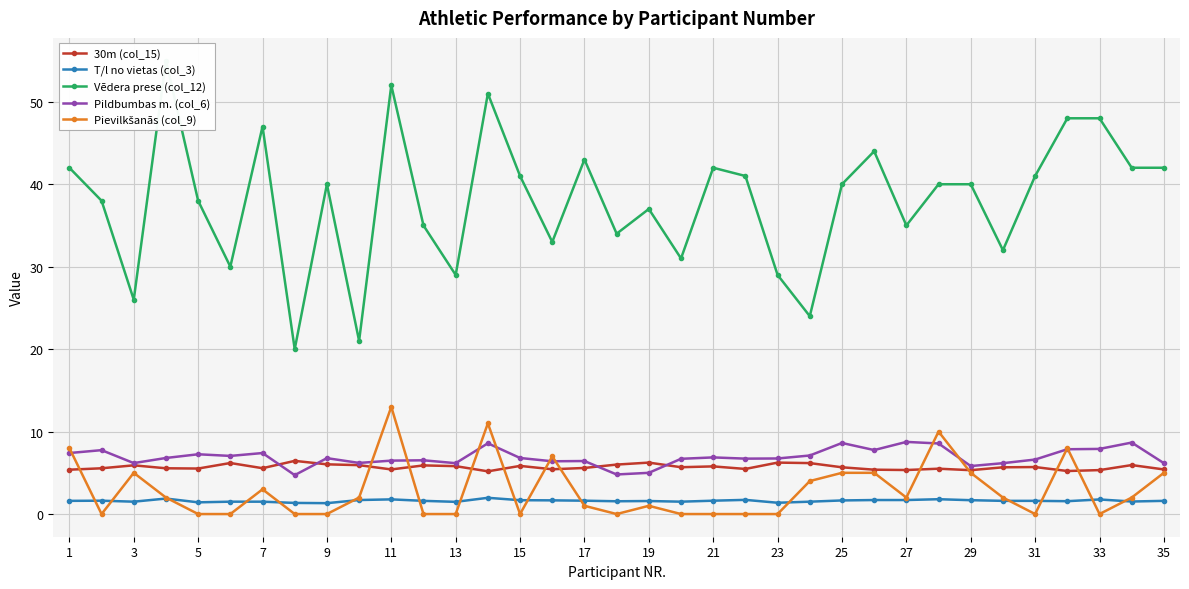

True or false: Pildbumbas m. (col_6) and T/l no vietas (col_3) intersect in this chart.

False